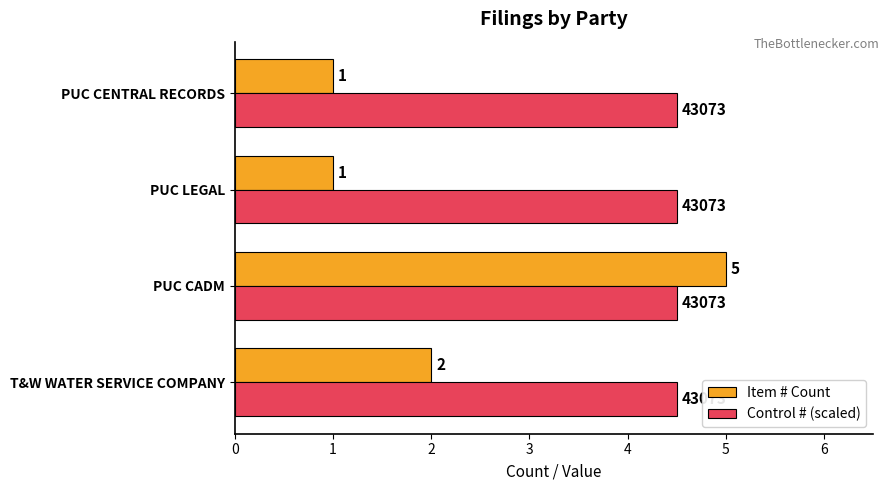

Which series has the largest total across all categories?

Control # (scaled)